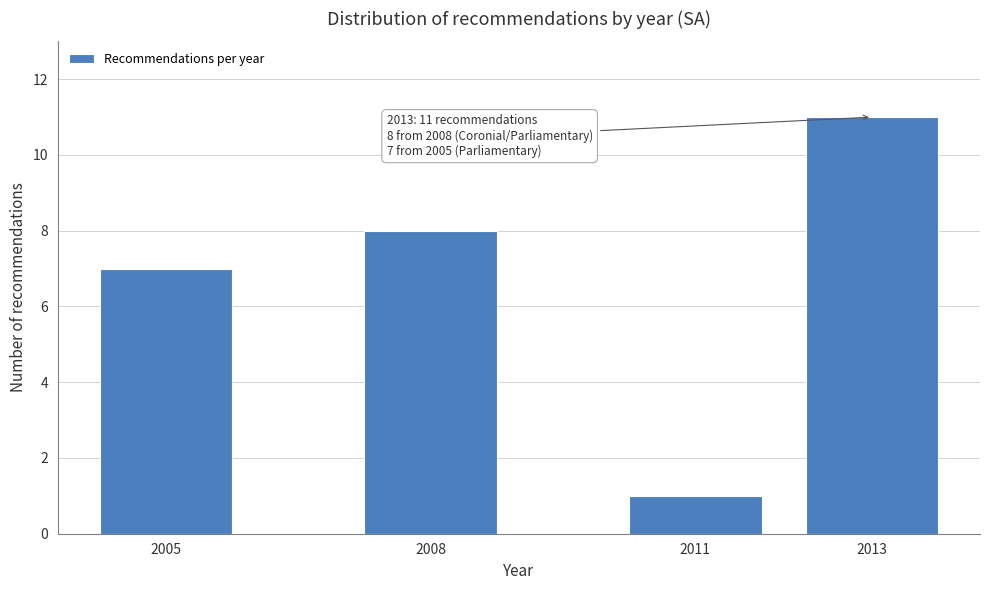

Reading left to right, list all the values displayed in this chart.

2005=7	2008=8	2011=1	2013=11